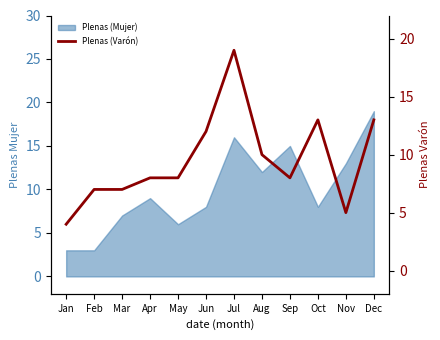

Is it true that the value at Apr is 11?

False